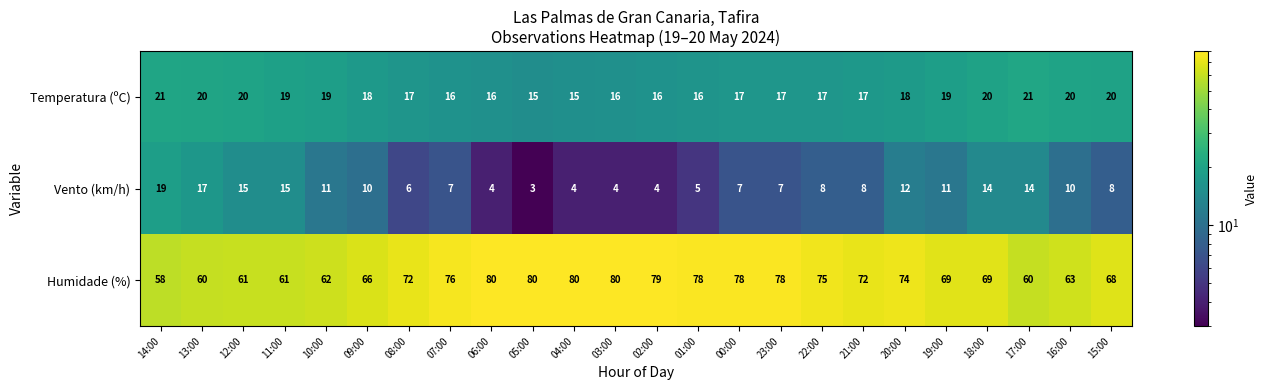

How many data points does each series have?

24